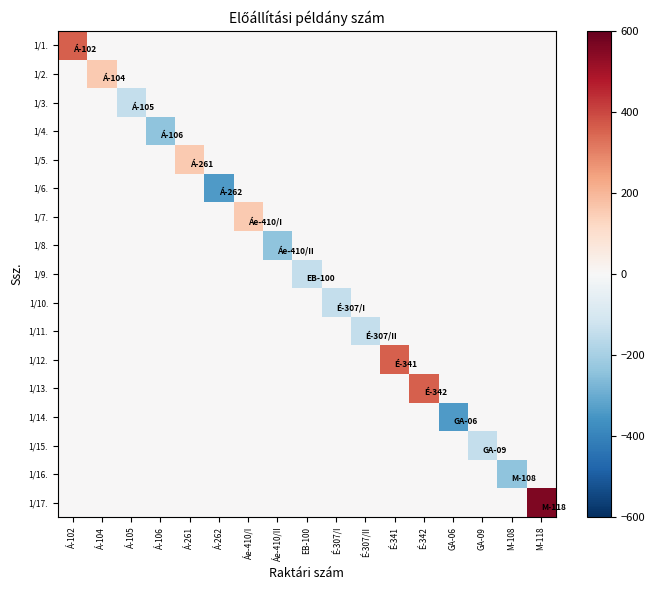

List the series in order of their peak value, highest first.

1/17., 1/1., 1/12., 1/13., 1/2., 1/5., 1/7., 1/3., 1/4., 1/6., 1/8., 1/9., 1/10., 1/11., 1/14., 1/15., 1/16.